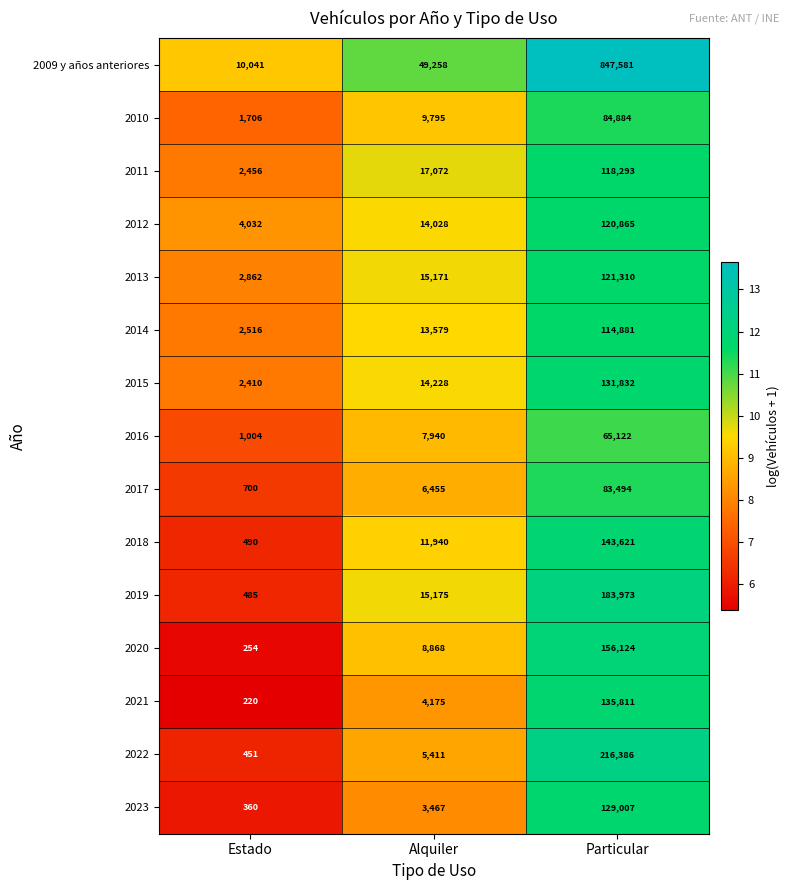

Which series has the widest spread of values?

2009 y años anteriores